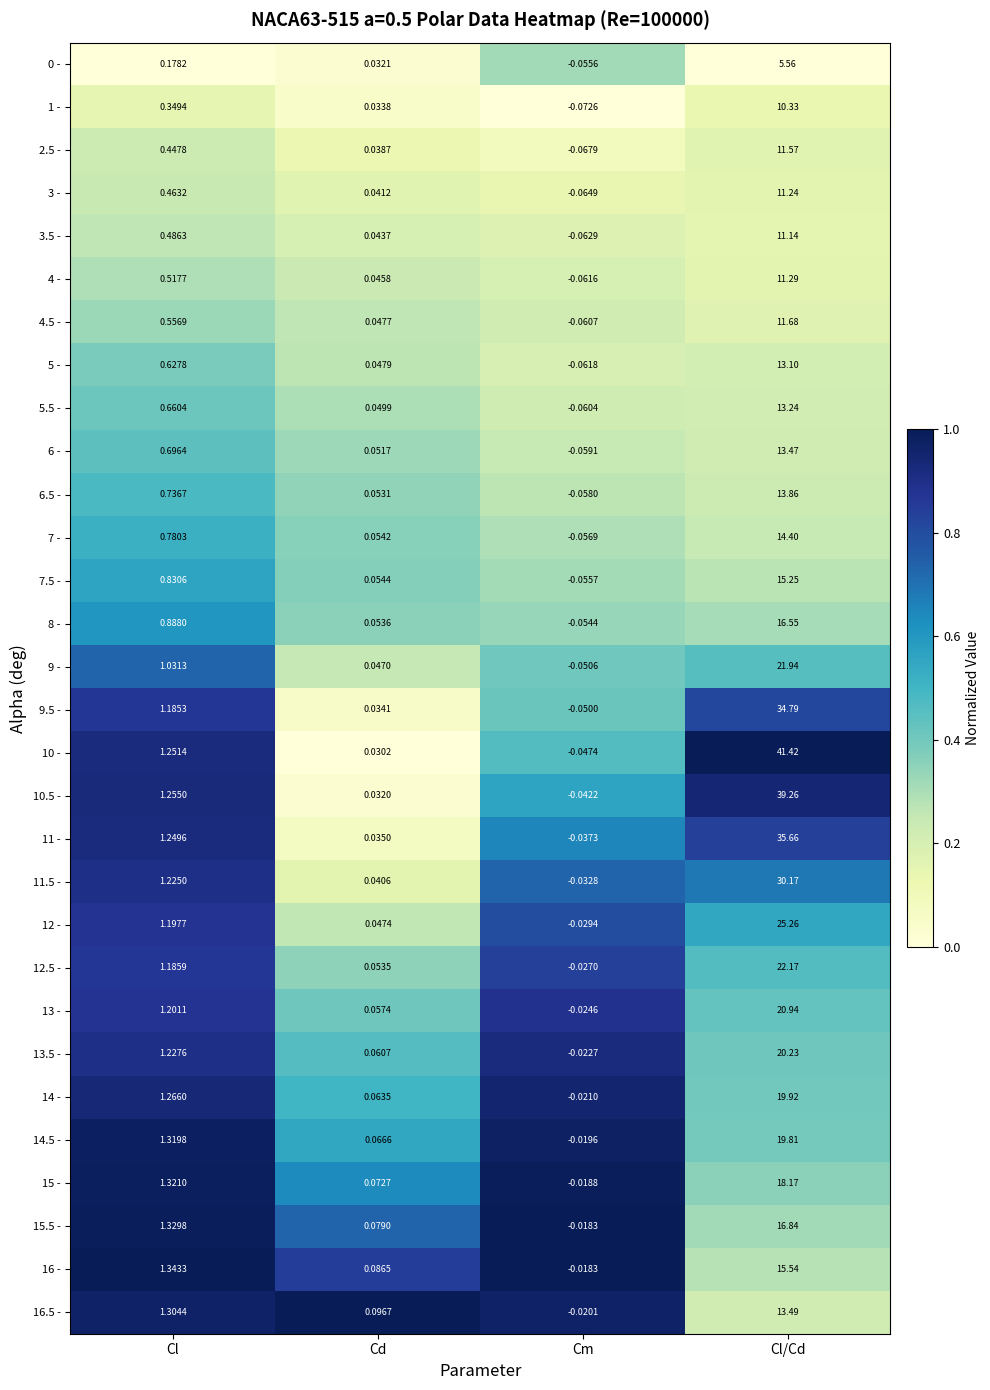

Is the value of 13 - at Cm greater than the value of 10.5 - at Cl?

No